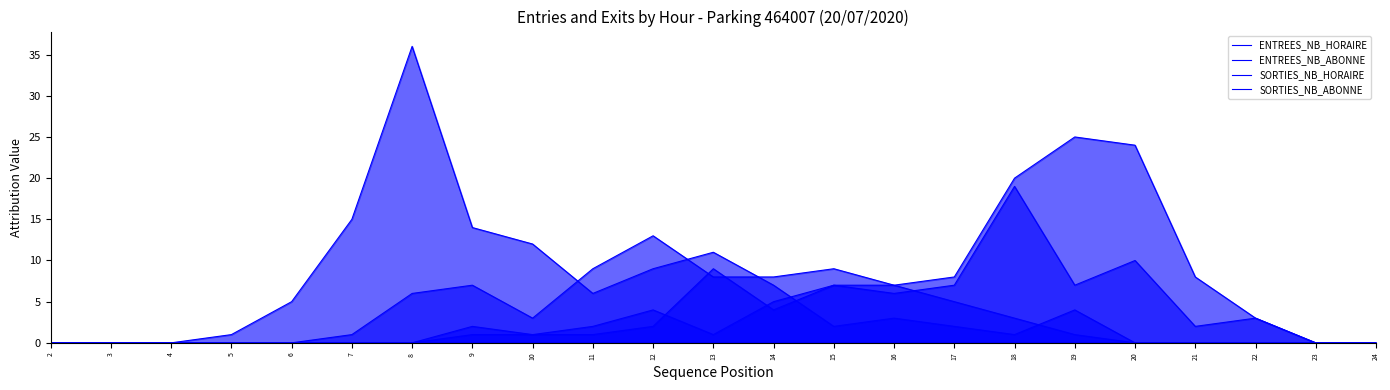

True or false: ENTREES_NB_ABONNE has more than 1 interior local peaks.

True